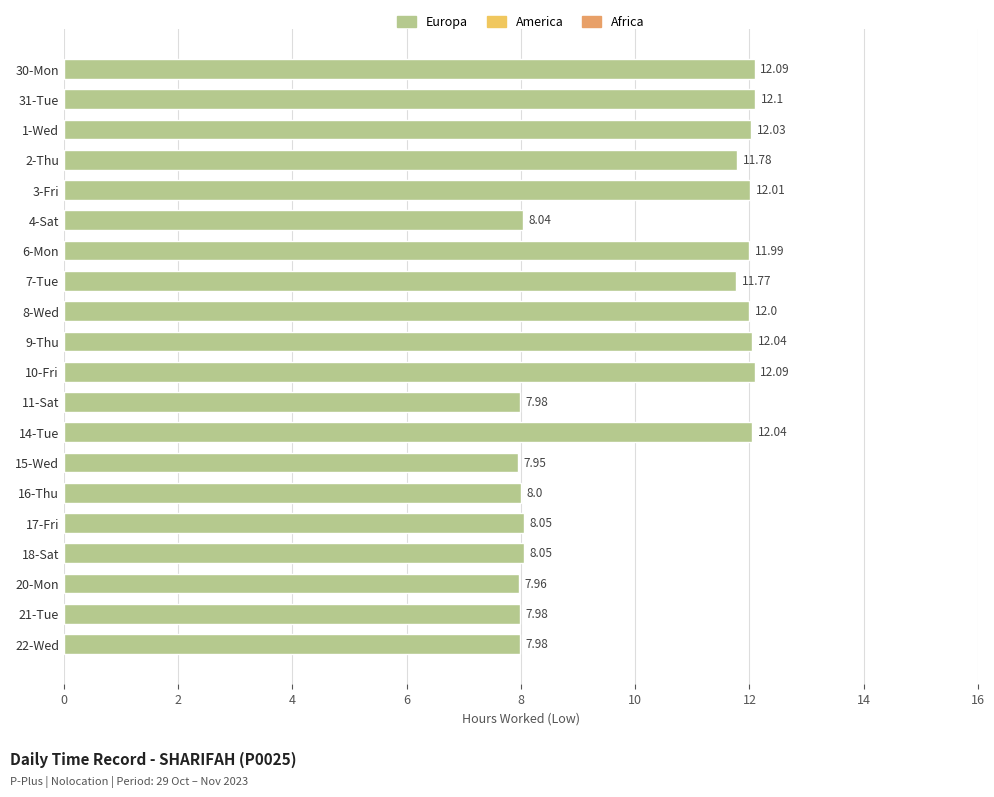

Which has a higher value, 3-Fri or 8-Wed?

3-Fri